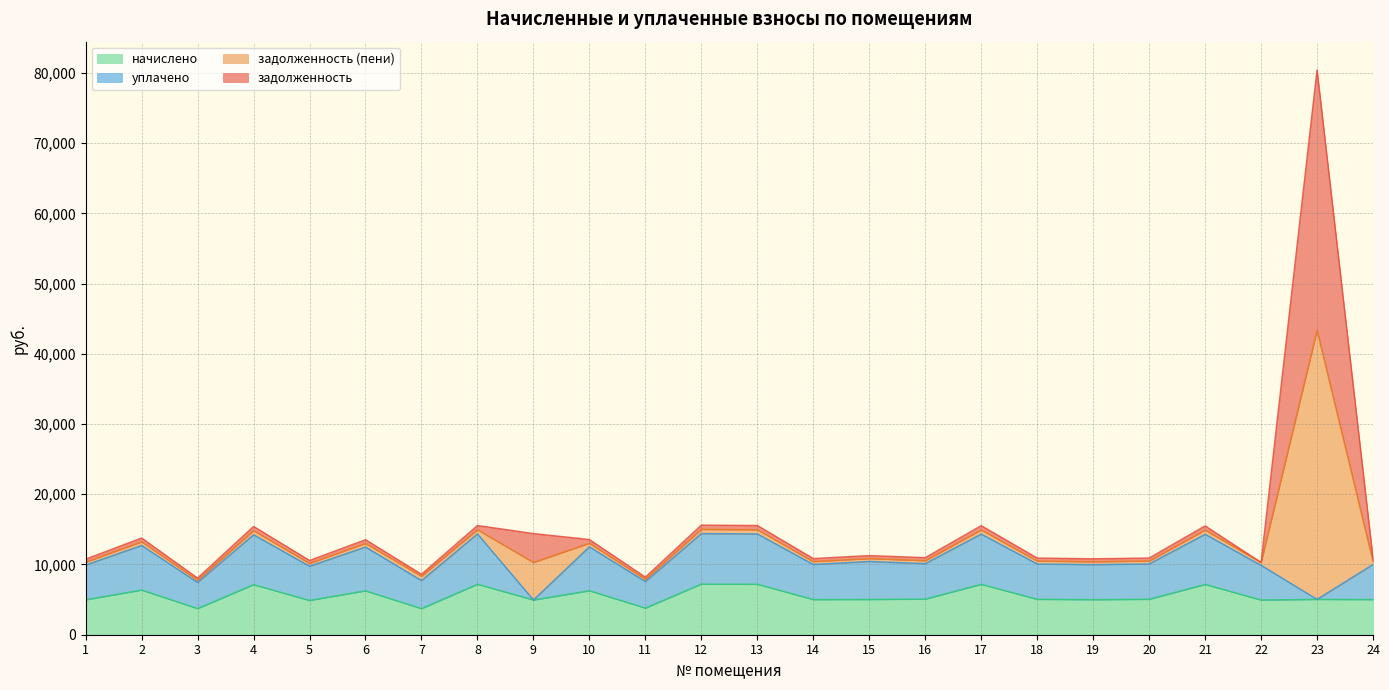

What is the highest value of the начислено series?

7214.9